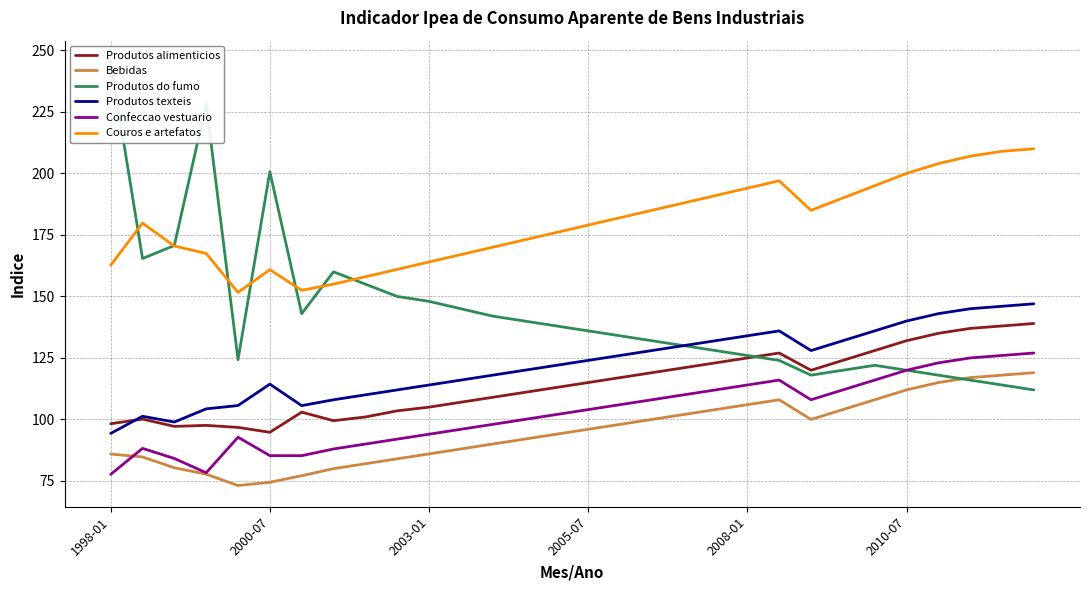

Does the chart have visible grid lines?

Yes